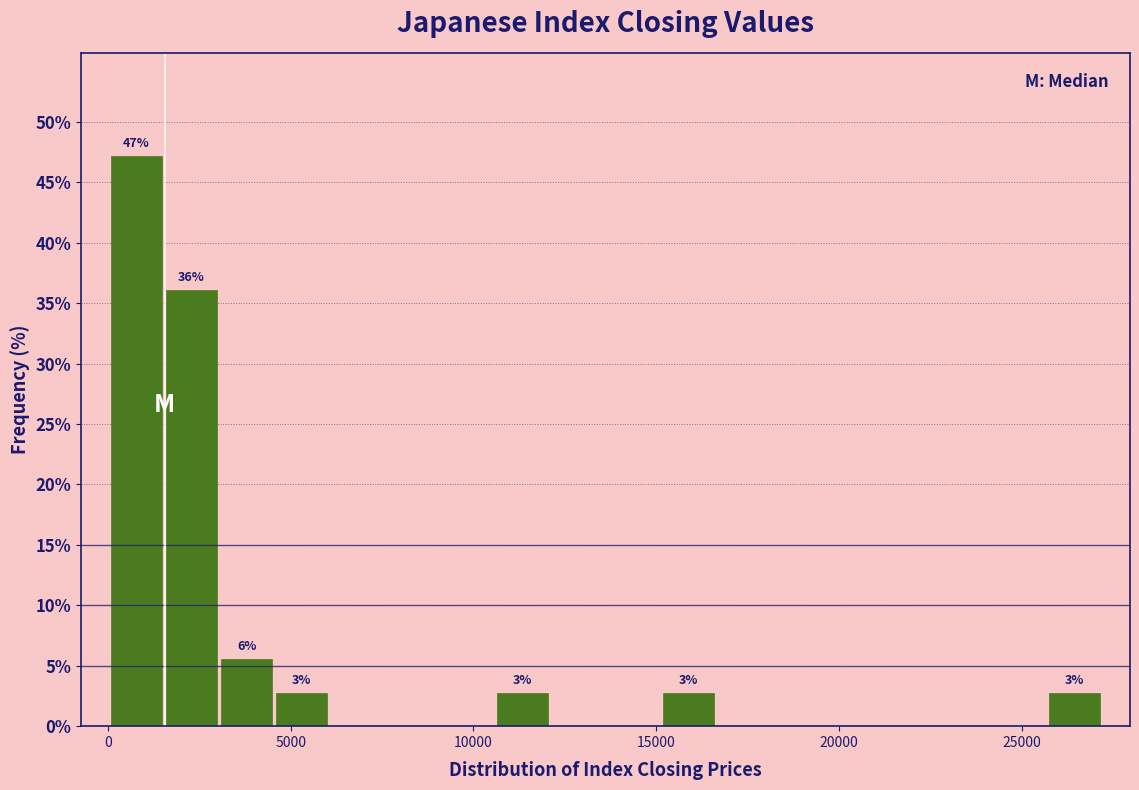

Read against the x-axis, roughly where is the centre of the tallest bar?

1000